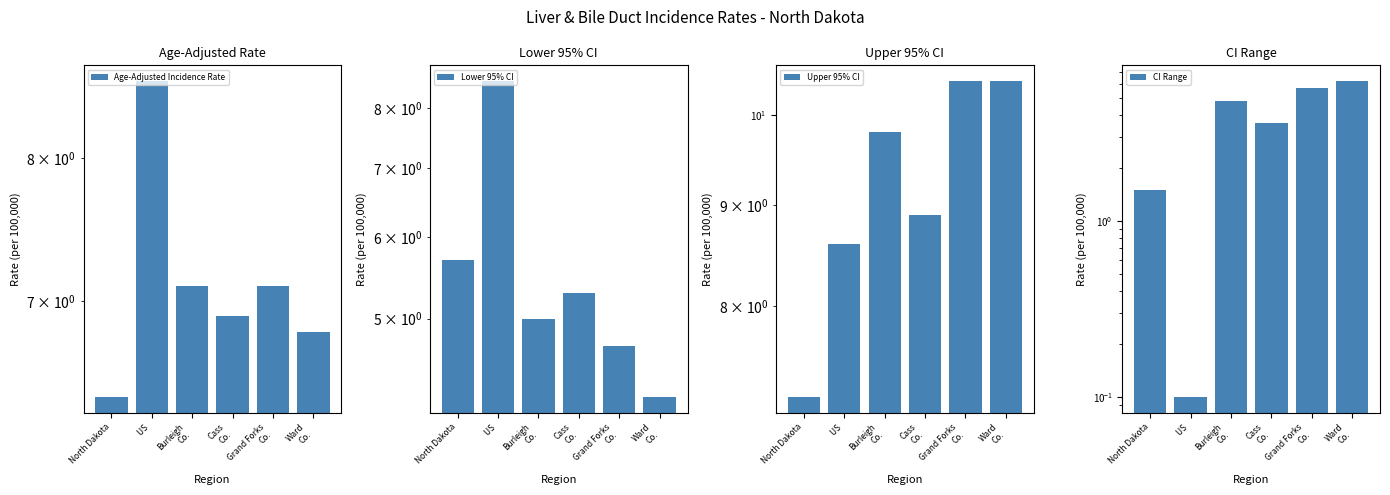

Which series has the widest spread of values?

CI Range